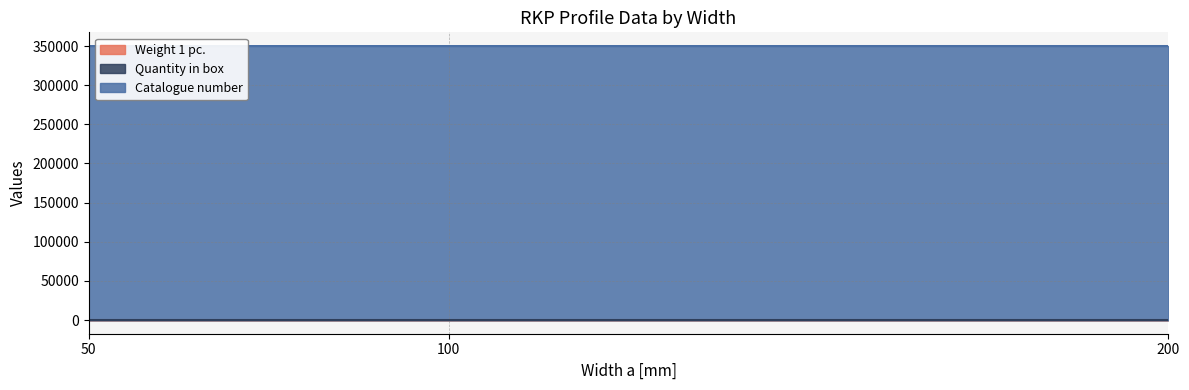

What is the sum of the Catalogue number values at 50 and 100?

700035.9